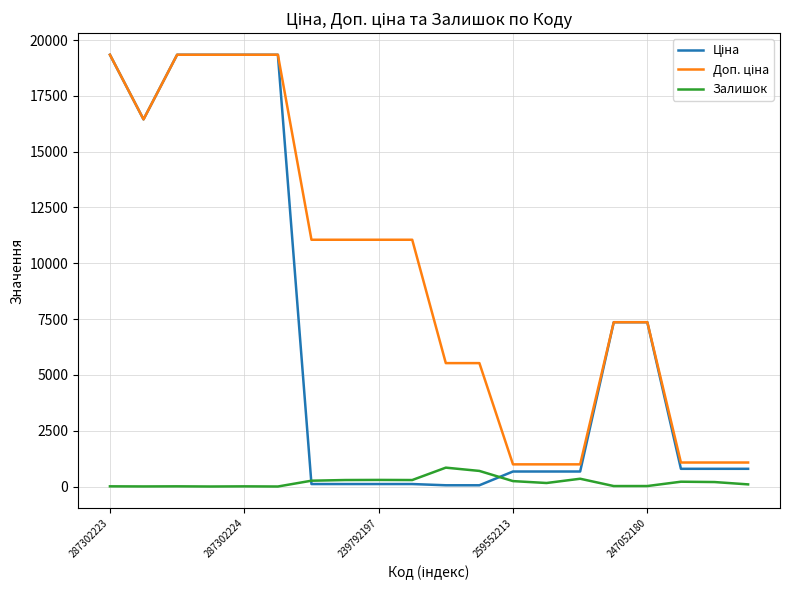

What is the label of the 18th point from the left?

17